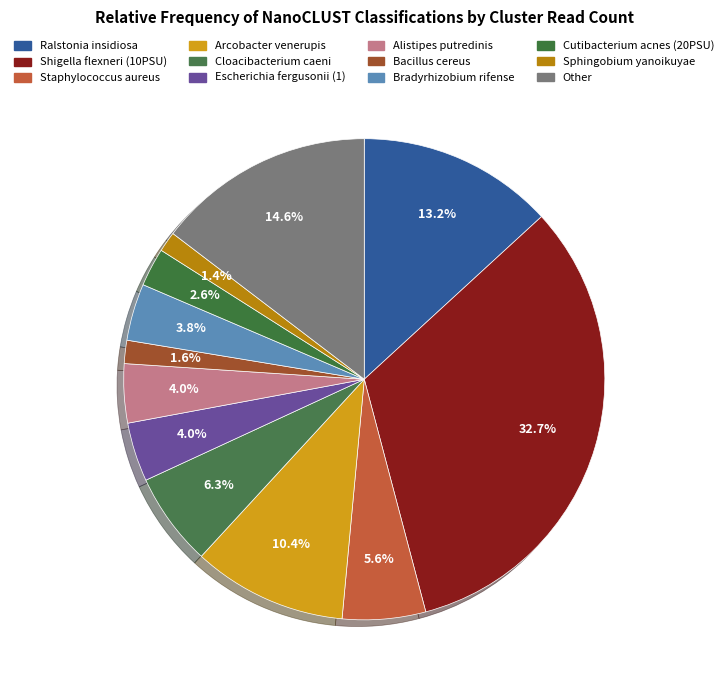

Rank the categories by value from lowest to highest.

Sphingobium yanoikuyae, Bacillus cereus, Cutibacterium acnes (20PSU), Bradyrhizobium rifense, Alistipes putredinis, Escherichia fergusonii (1), Staphylococcus aureus, Cloacibacterium caeni, Arcobacter venerupis, Ralstonia insidiosa, Other, Shigella flexneri (10PSU)